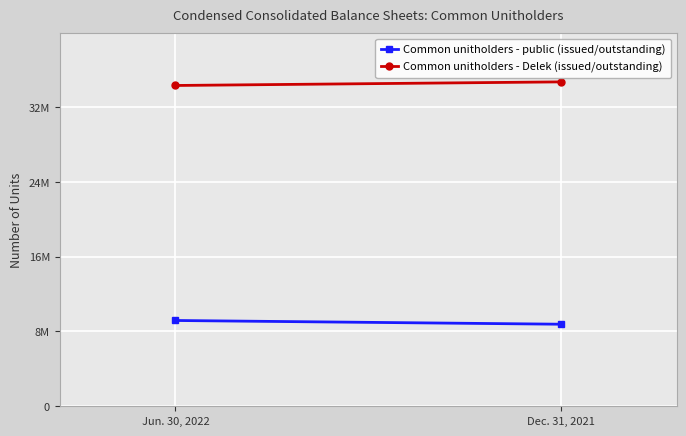

What is the maximum value shown in the chart?

34696800